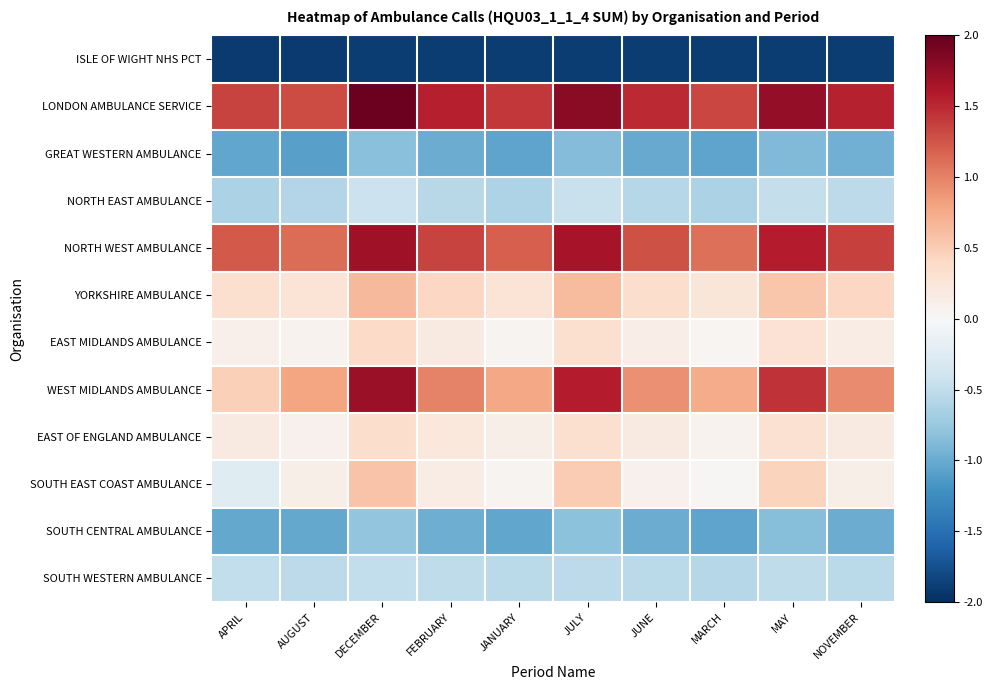

Which series has the largest total across all categories?

LONDON AMBULANCE SERVICE